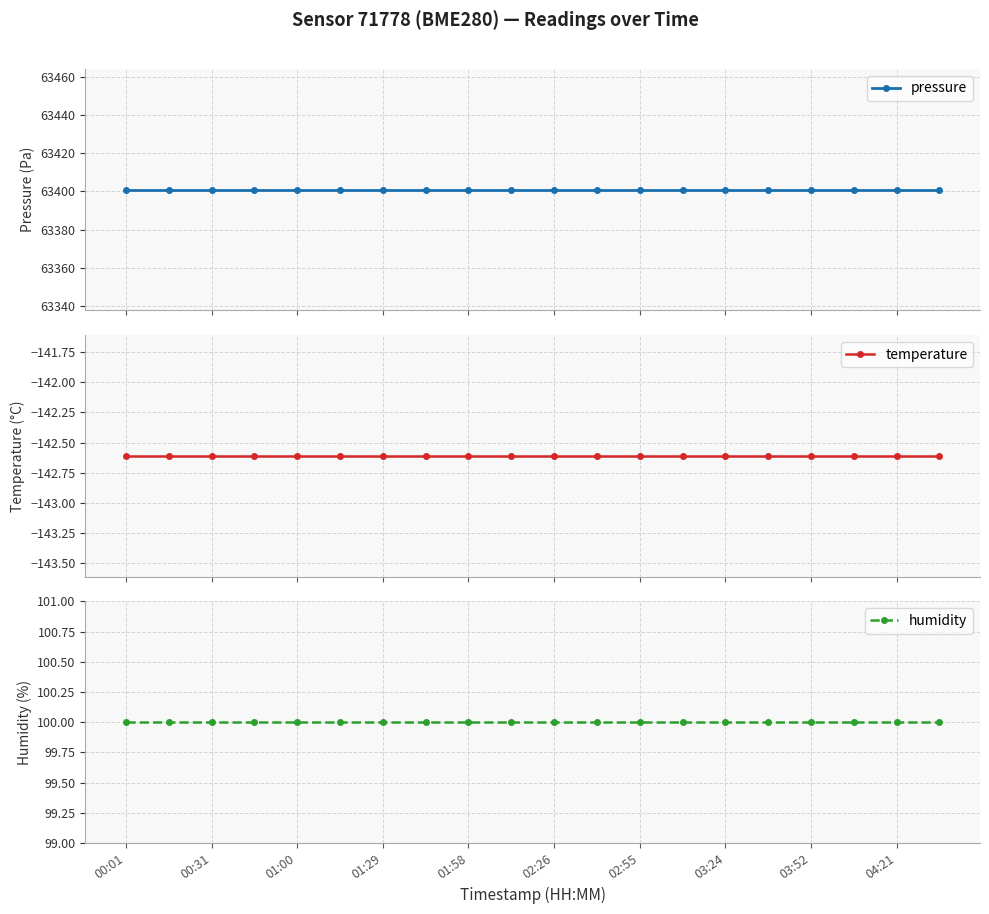

The value of temperature at 00:31 is -192.0. True or false?

False